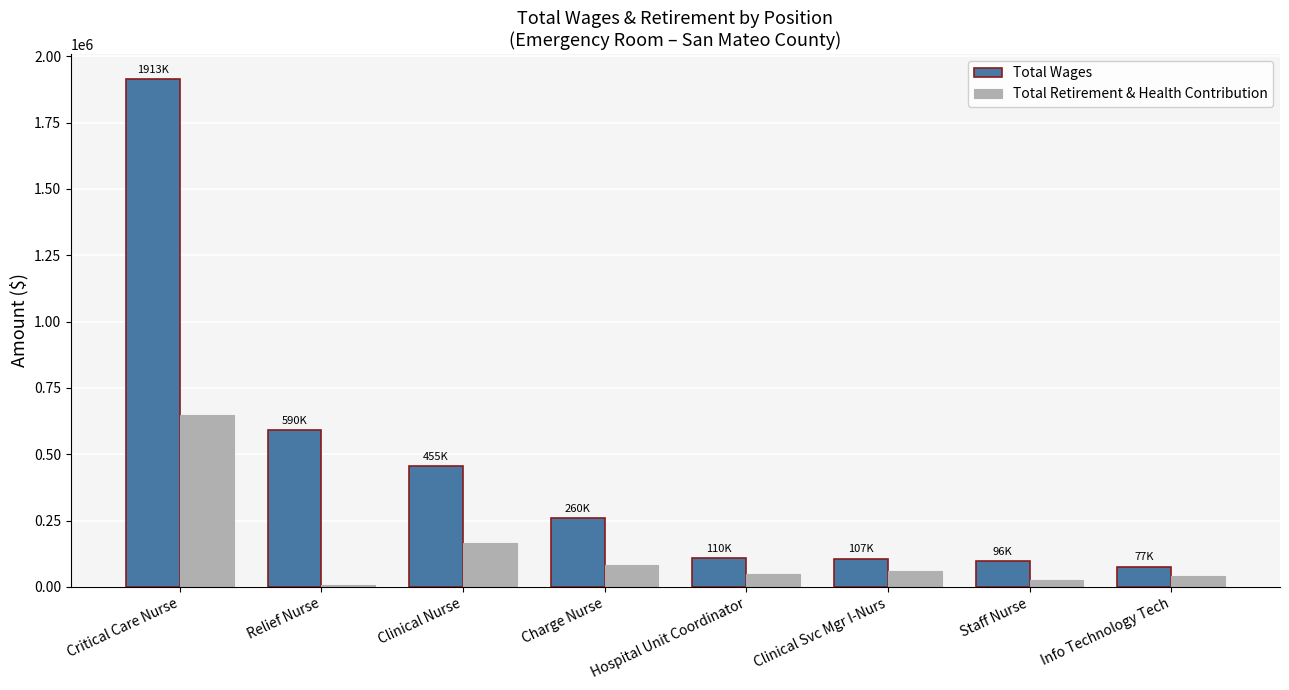

Is the value of Total Wages at Clinical Svc Mgr I-Nurs greater than the value of Total Retirement & Health Contribution at Hospital Unit Coordinator?

Yes